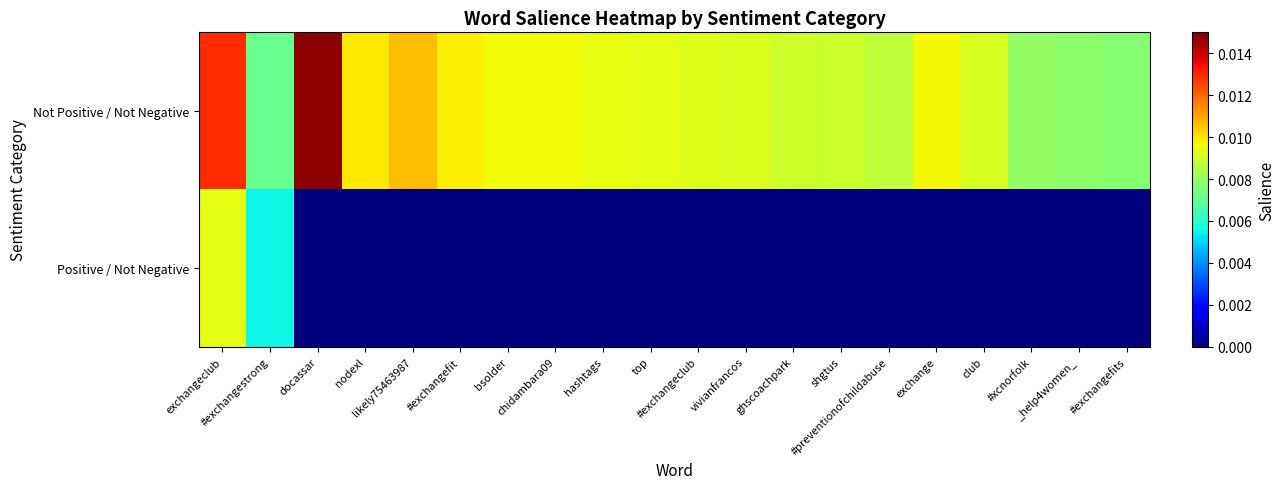

Which has a higher value, #xcnorfolk or likely75463987?

likely75463987